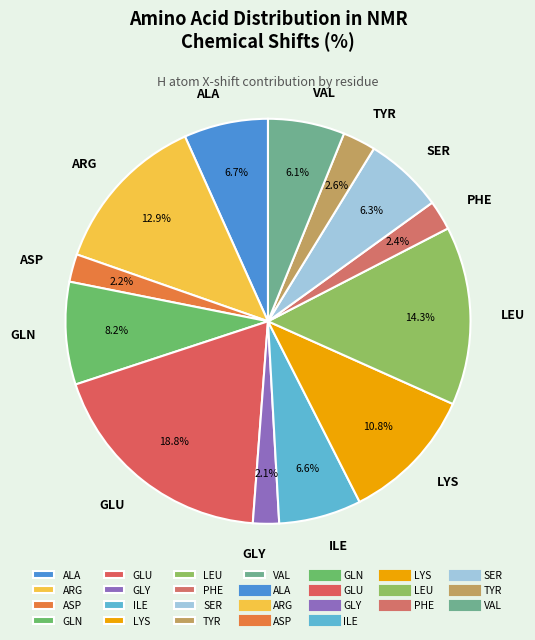

Does any single category account for the majority?

No